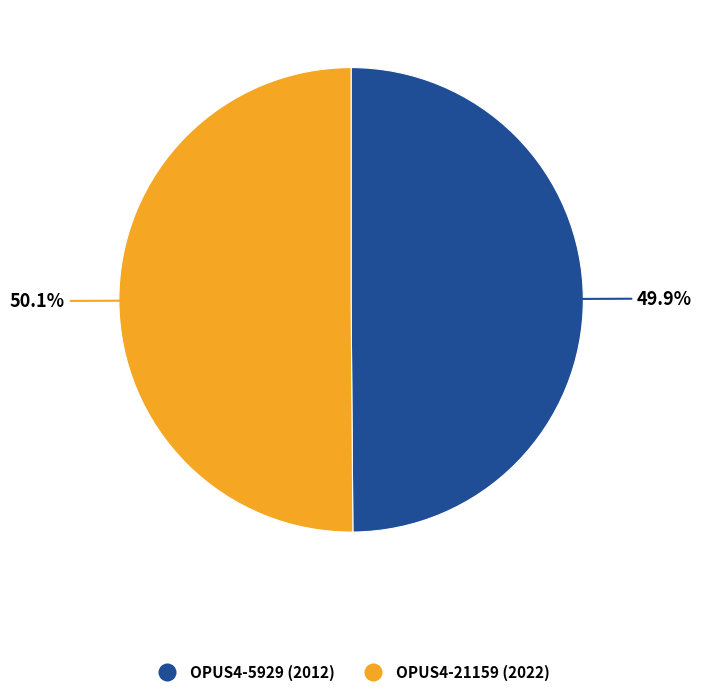

Approximately how many times larger is the value at OPUS4-5929 compared to OPUS4-21159?

1.0